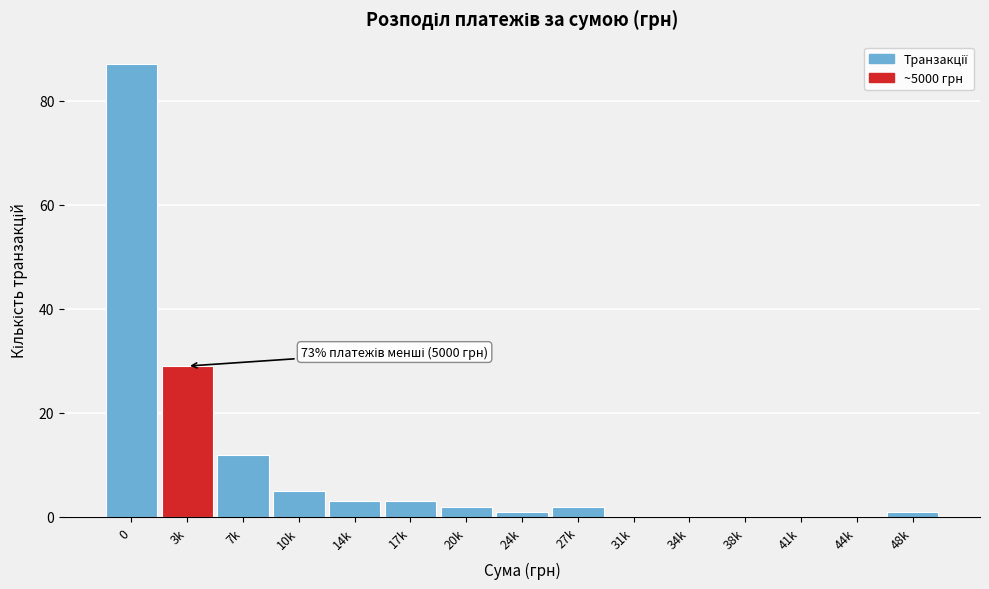

Reading left to right, what are all the values shown in this chart?

0=87	3k=29	7k=12	10k=5	14k=3	17k=3	20k=2	24k=1	27k=2	31k=0	34k=0	38k=0	41k=0	44k=0	48k=1